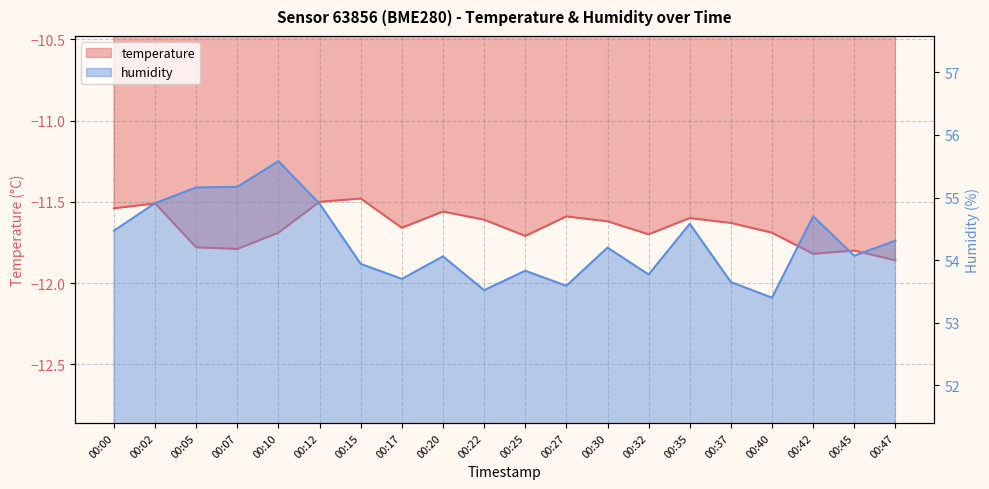

What is the total value across all series at 00:25?

42.1